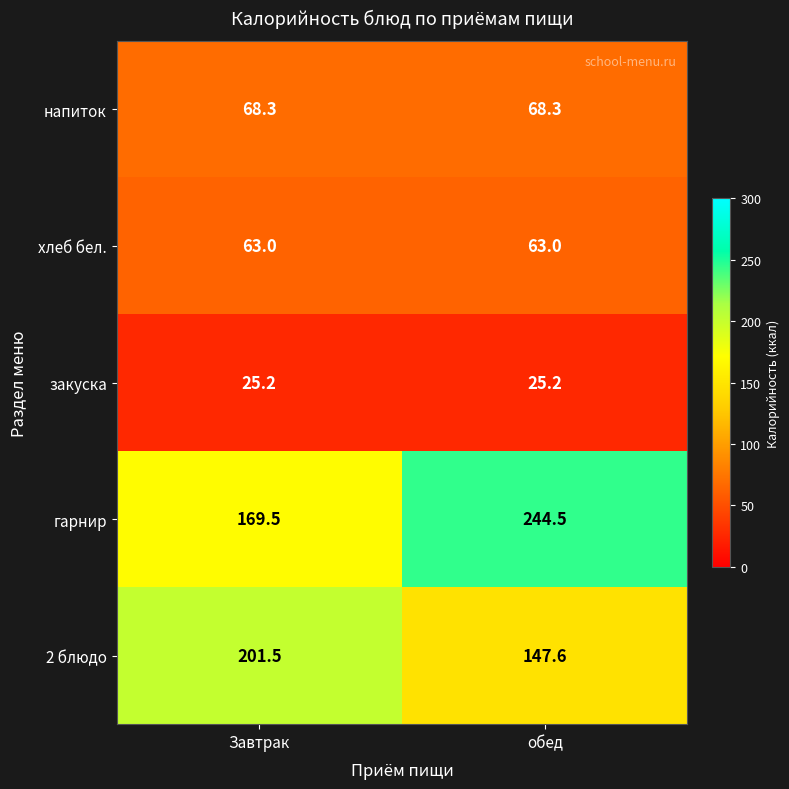

True or false: гарнир has a value of 169.5 at Завтрак.

True